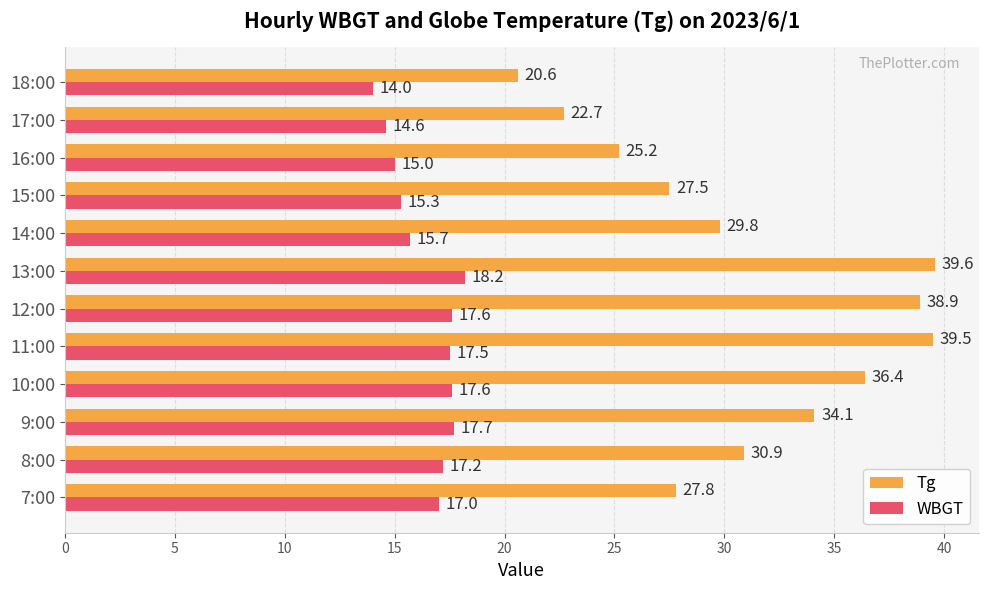

Rank the series by their maximum value, from lowest to highest.

WBGT, Tg